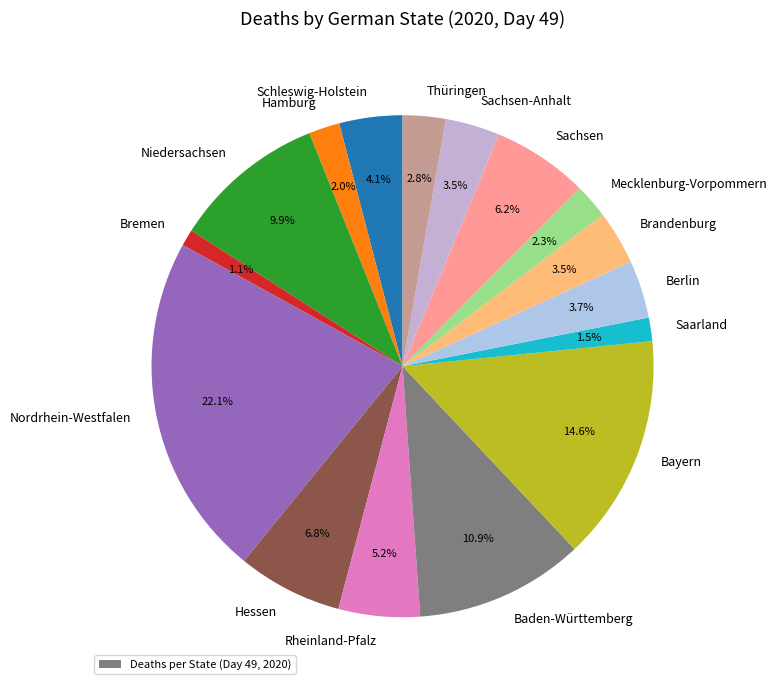

Is it true that Hamburg is 9% of the pie?

False